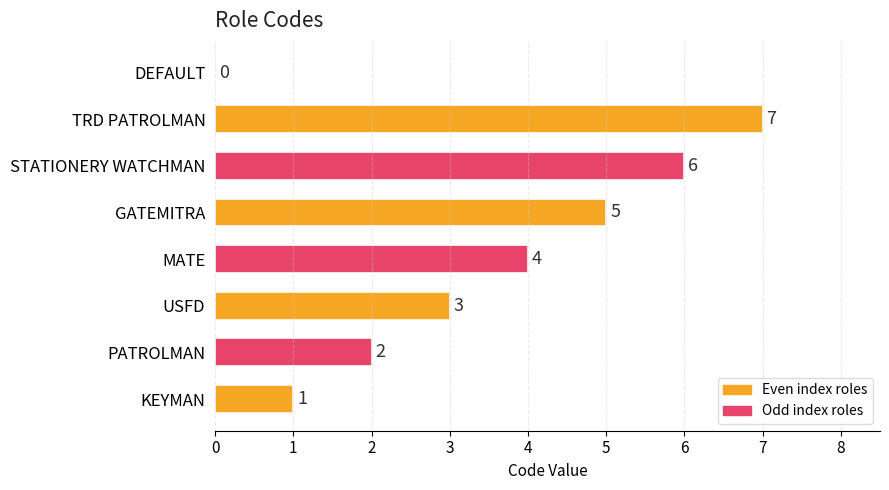

Count the number of categories in the chart.

8